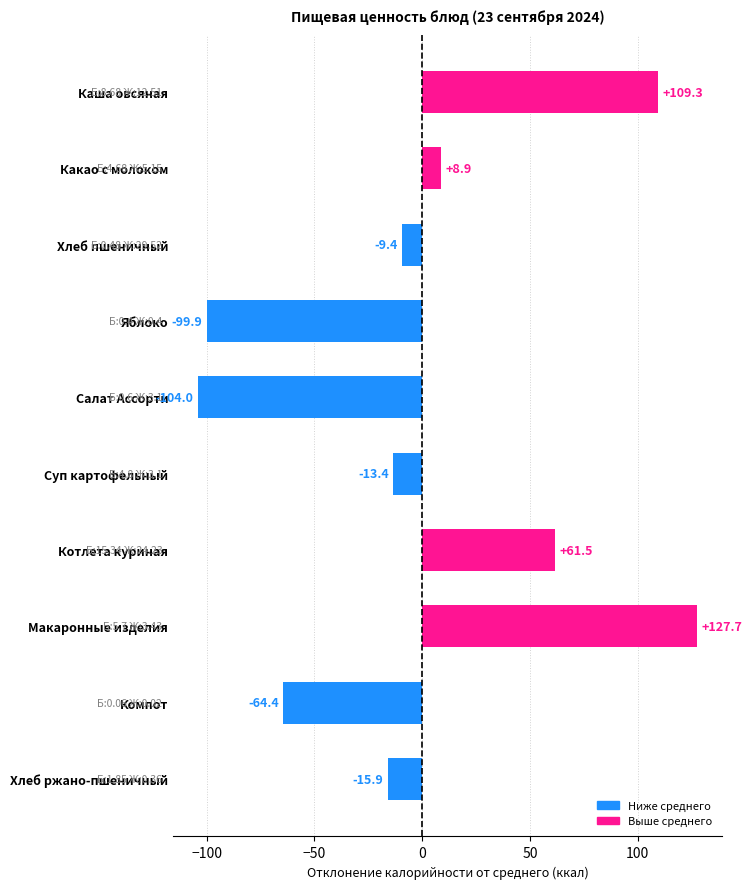

The value at Каша овсяная is 109.3. True or false?

True